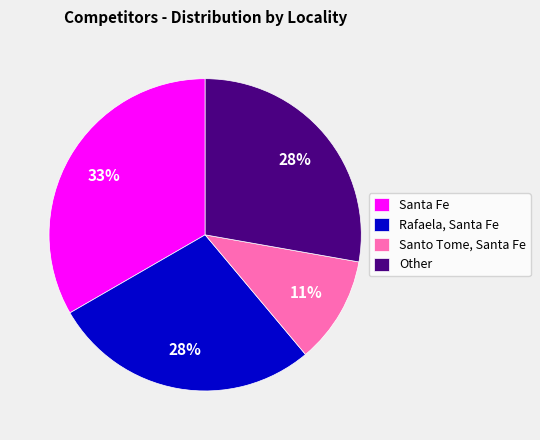

Which slice is the largest?

Santa Fe